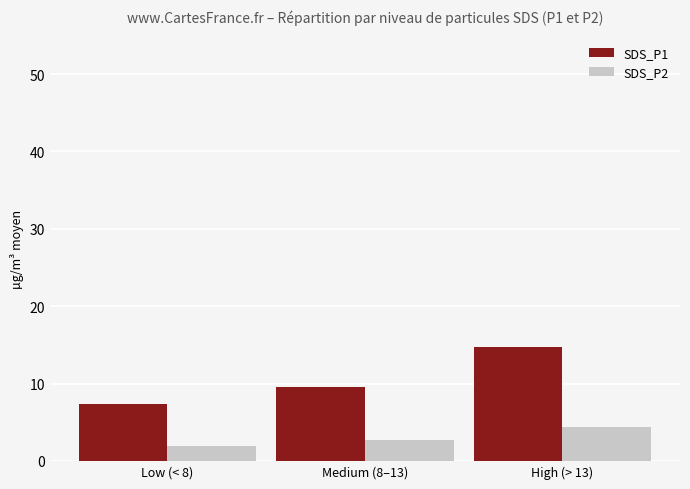

How many groups of bars are there?

3